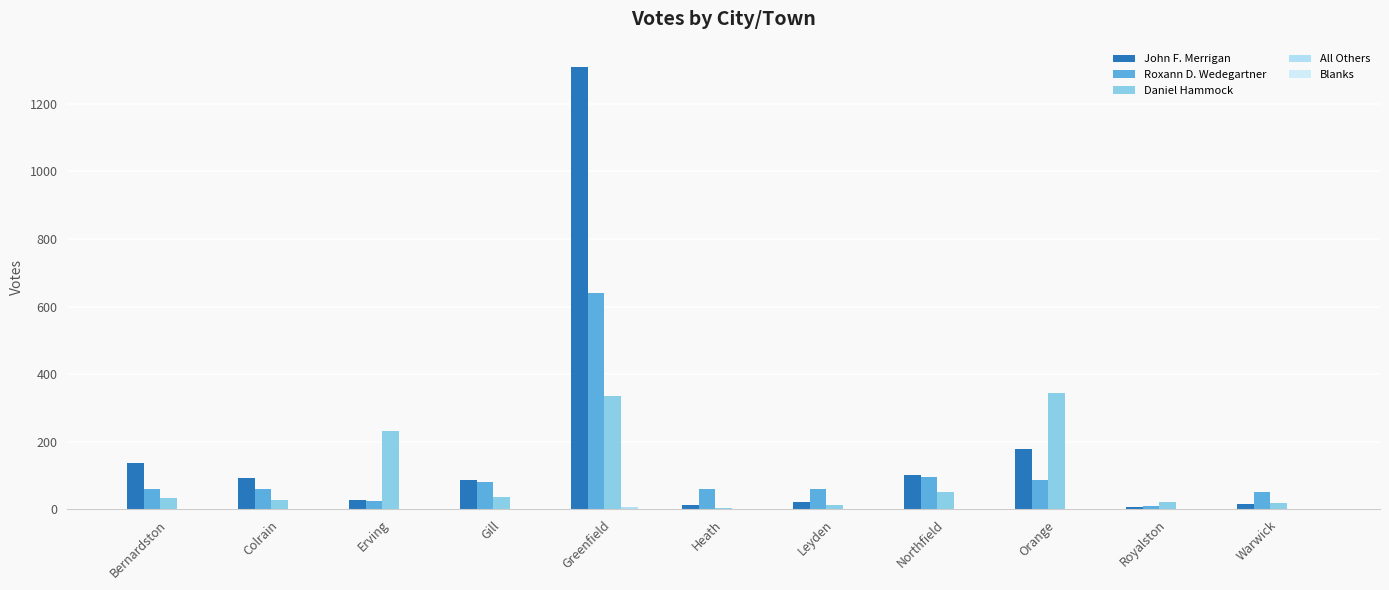

Where is John F. Merrigan nearest to the value 659?

Orange